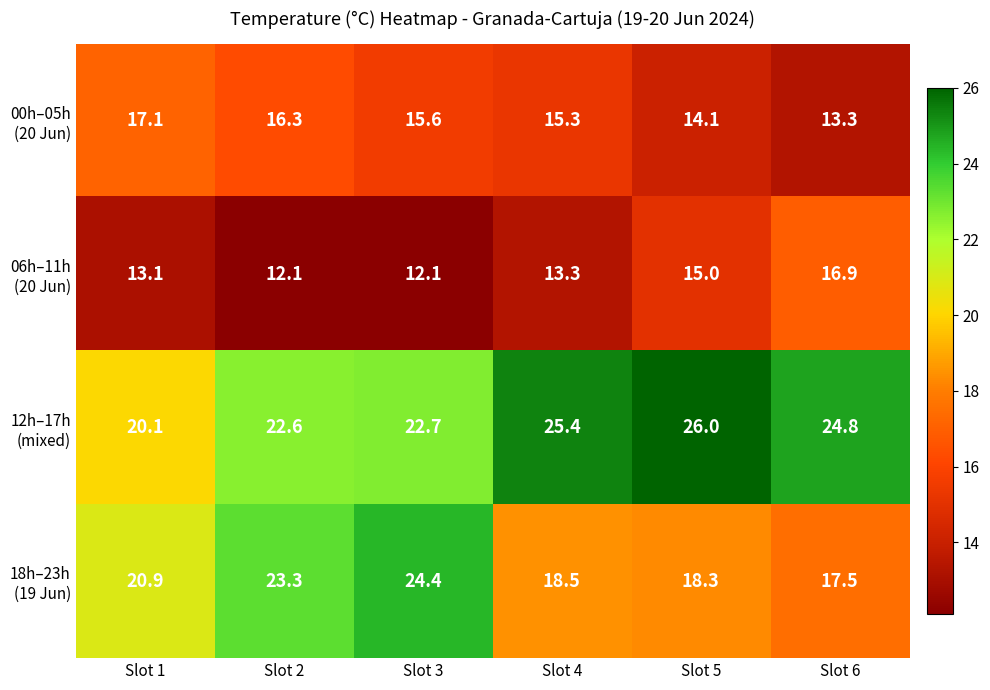

At which category is the sum across all series the highest?

Slot 3